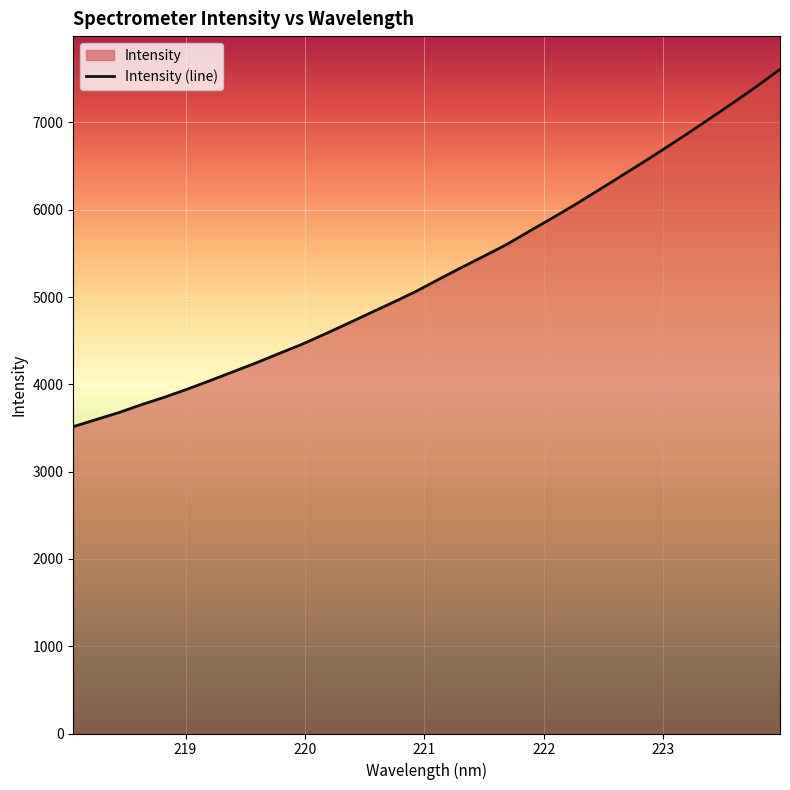

True or false: there are more than 1 points higher than both neighbors.

False